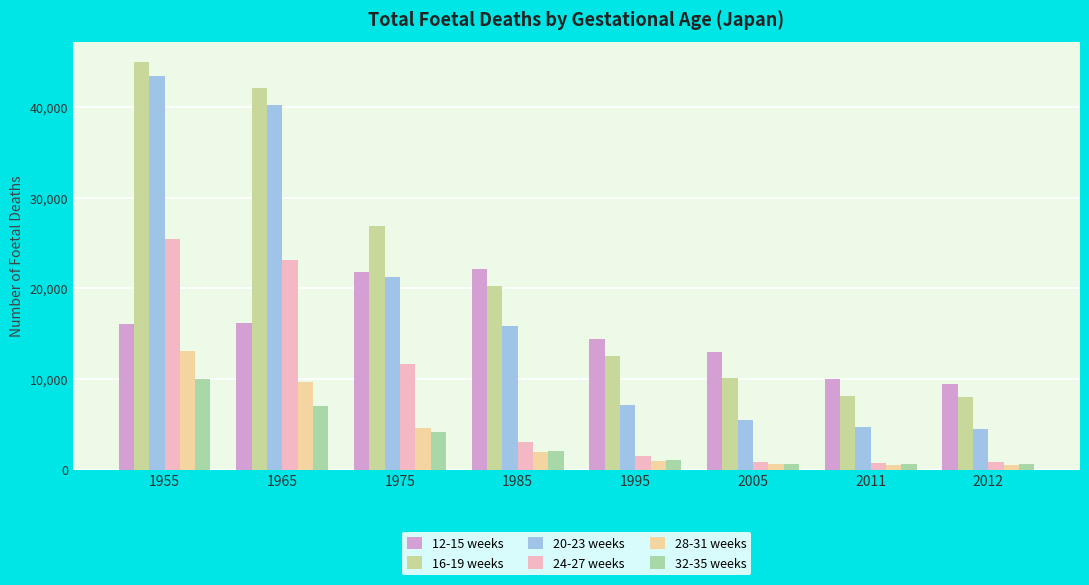

Reading left to right, list all the values displayed in this chart.

12-15 weeks: 1955=16099	1965=16195	1975=21832	1985=22124	1995=14460	2005=12974	2011=9990	2012=9498
16-19 weeks: 1955=44932	1965=42097	1975=26844	1985=20212	1995=12509	2005=10073	2011=8146	2012=8018
20-23 weeks: 1955=43468	1965=40226	1975=21294	1985=15855	1995=7187	2005=5489	2011=4692	2012=4503
24-27 weeks: 1955=25469	1965=23144	1975=11615	1985=3056	1995=1536	2005=879	2011=782	2012=809
28-31 weeks: 1955=13100	1965=9721	1975=4576	1985=1943	1995=1005	2005=587	2011=544	2012=478
32-35 weeks: 1955=10046	1965=7001	1975=4106	1985=2071	1995=1024	2005=674	2011=582	2012=584